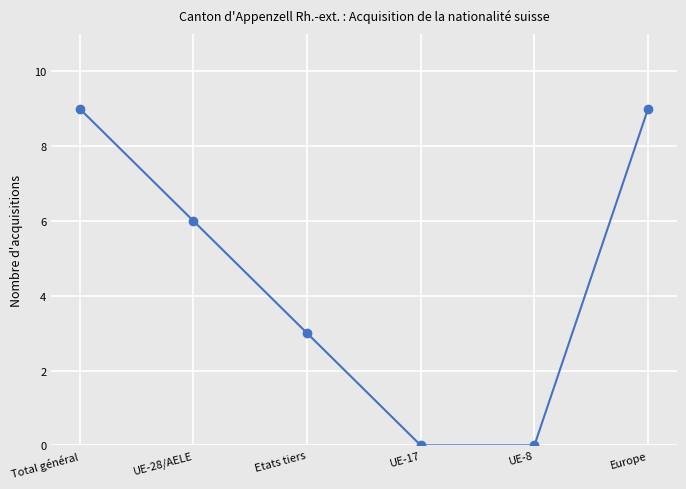

True or false: there are more than 1 points higher than both neighbors.

False